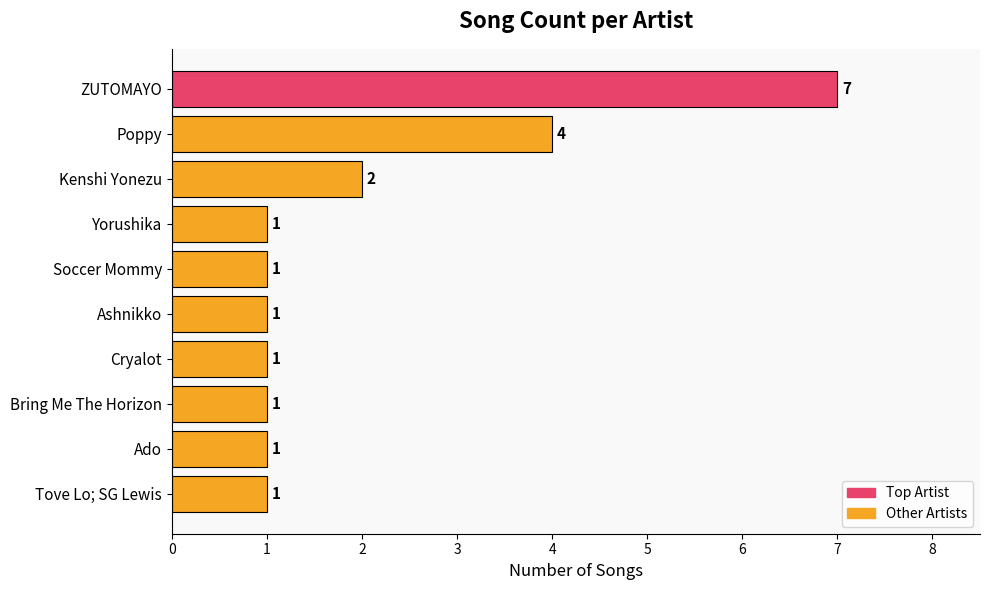

Reading top to bottom, what are all the values shown in this chart?

7	4	2	1	1	1	1	1	1	1